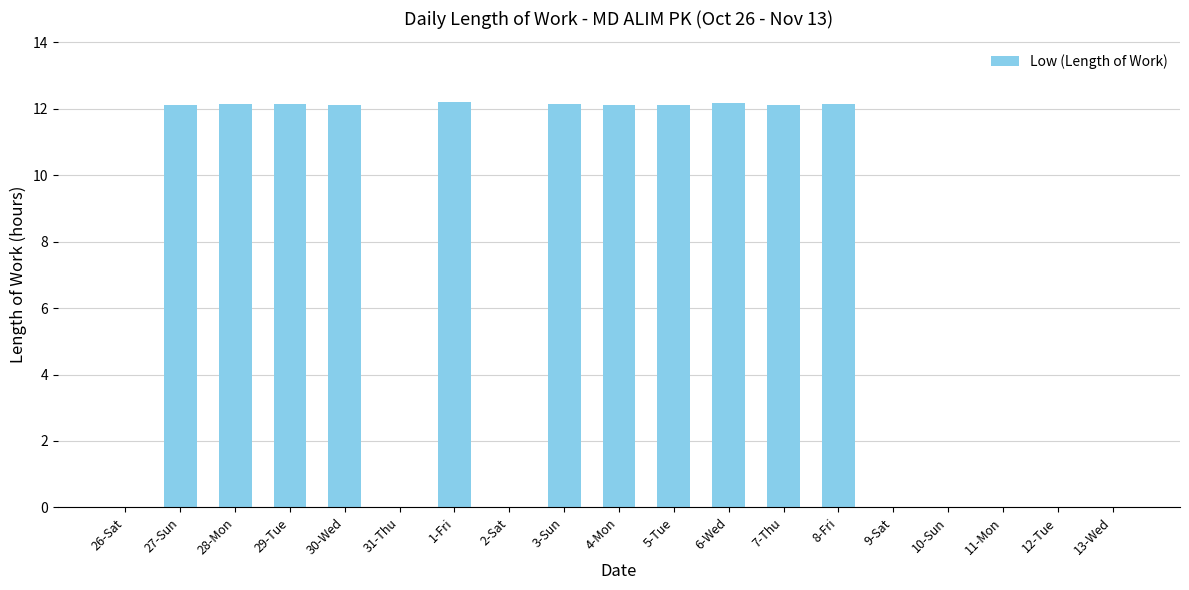

What is the sum of all values?

133.5